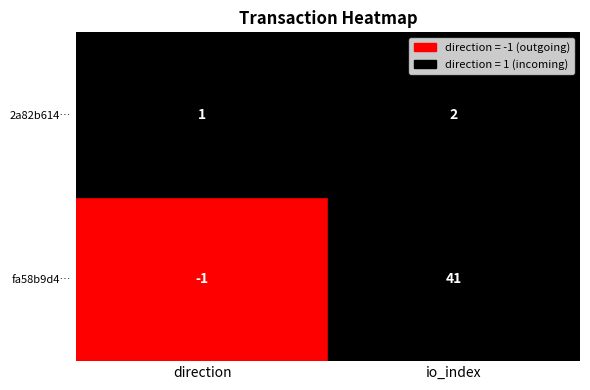

Rank the categories by 2a82b614f36f2280249db9355a7c6e670b1724c value from lowest to highest.

direction, io_index